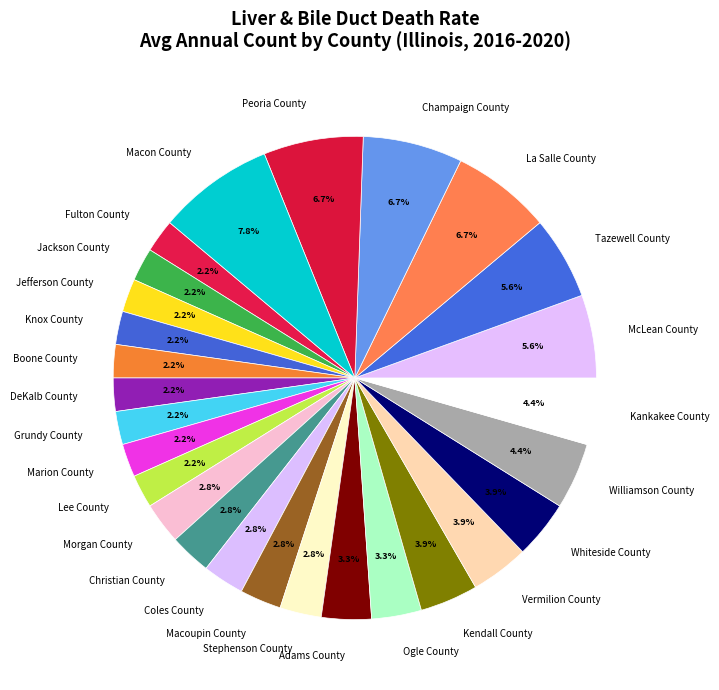

To the nearest percent, what is the average slice percentage?

4%